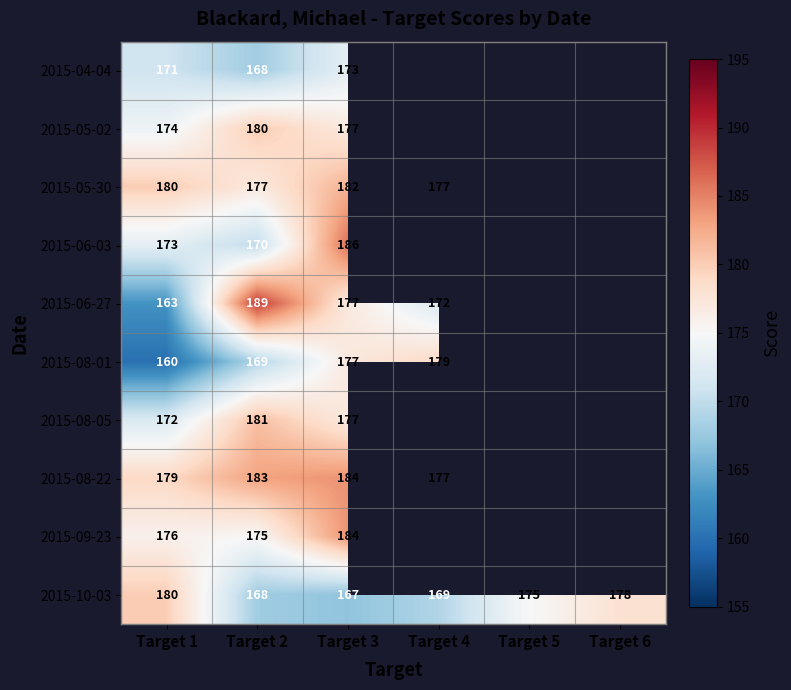

The value of 2015-05-02 at Target 1 is 174. True or false?

True